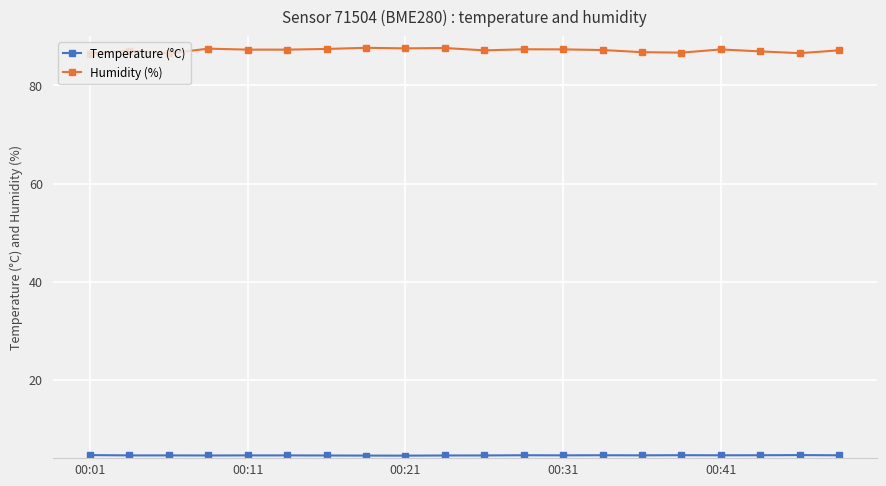

What is the sum of all Humidity (%) values?

1743.3